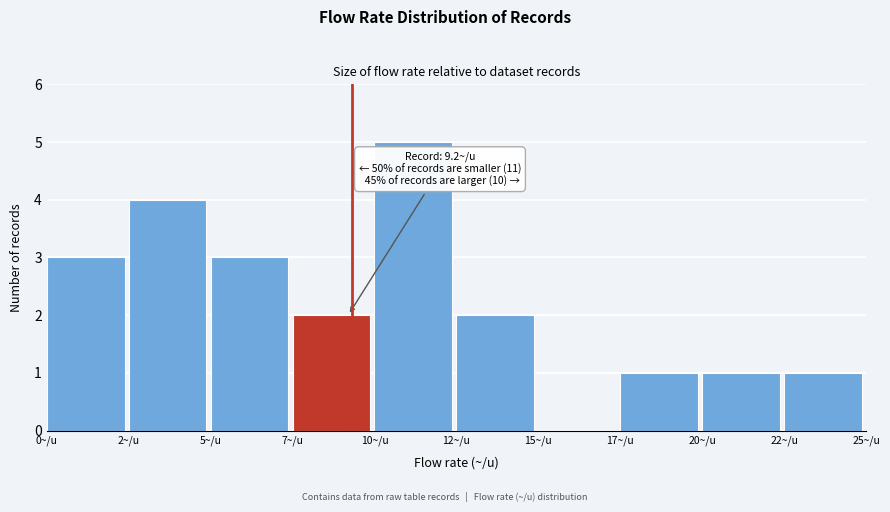

Reading left to right, list all the values displayed in this chart.

0~/u=3	2~/u=4	5~/u=3	7~/u=2	10~/u=5	12~/u=2	15~/u=0	17~/u=1	20~/u=1	22~/u=1